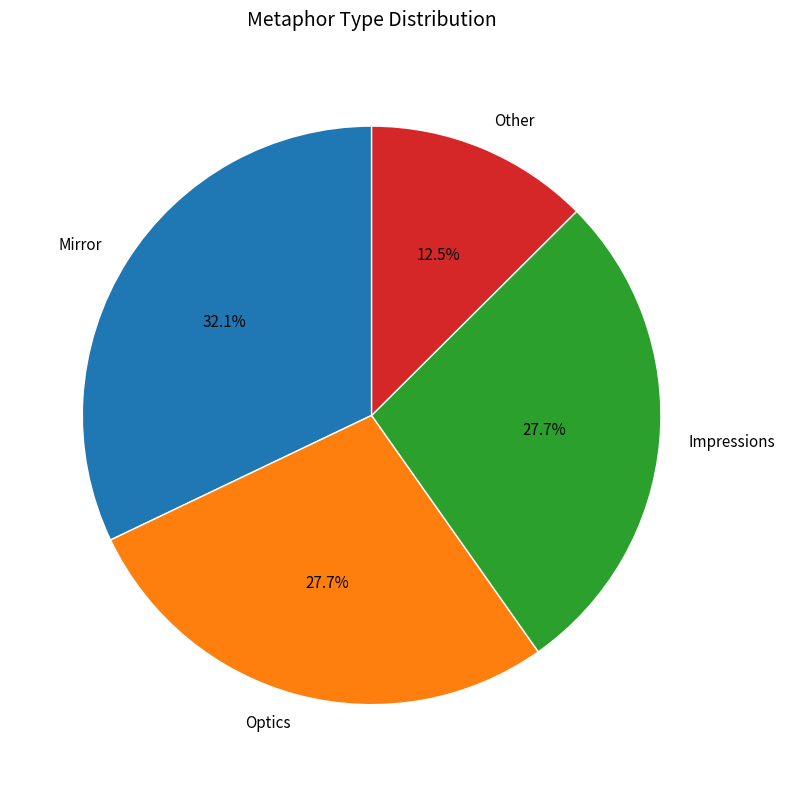

To the nearest percent, what portion does Impressions represent?

28%